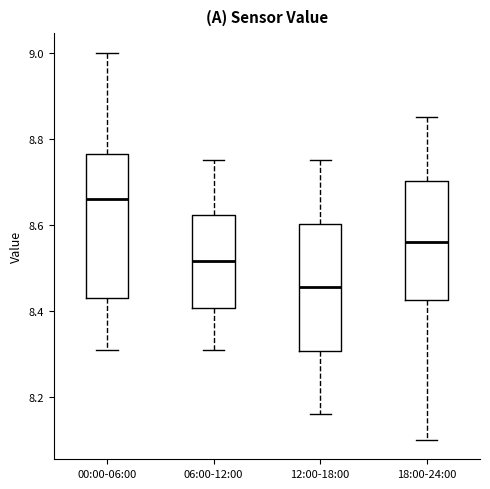

Which box has the highest median line?

00:00-06:00